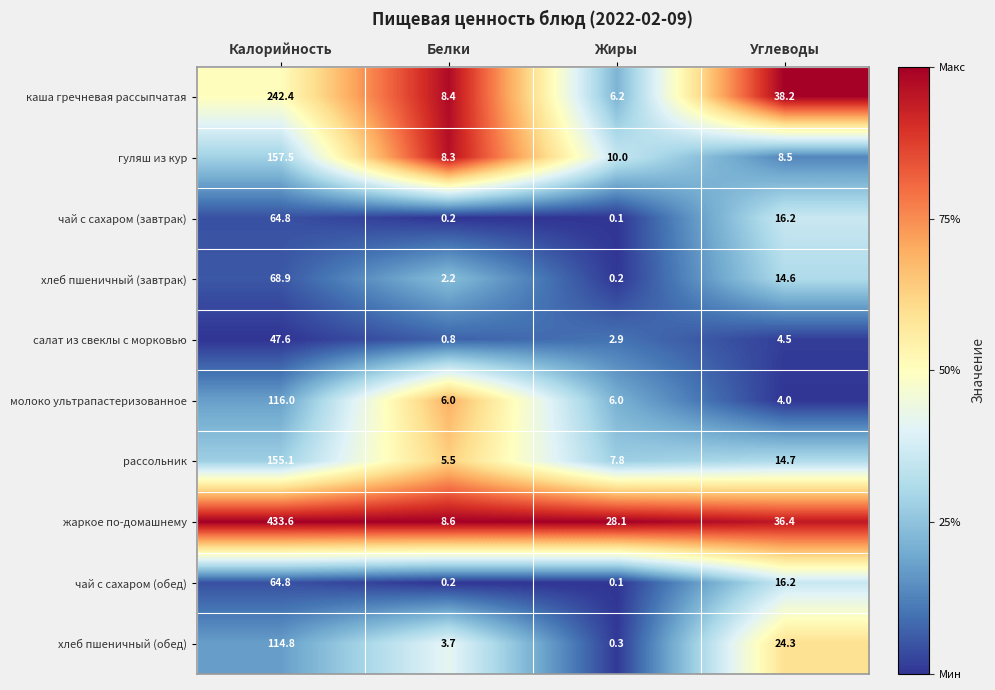

What is the total value across all series at Жиры?

61.7